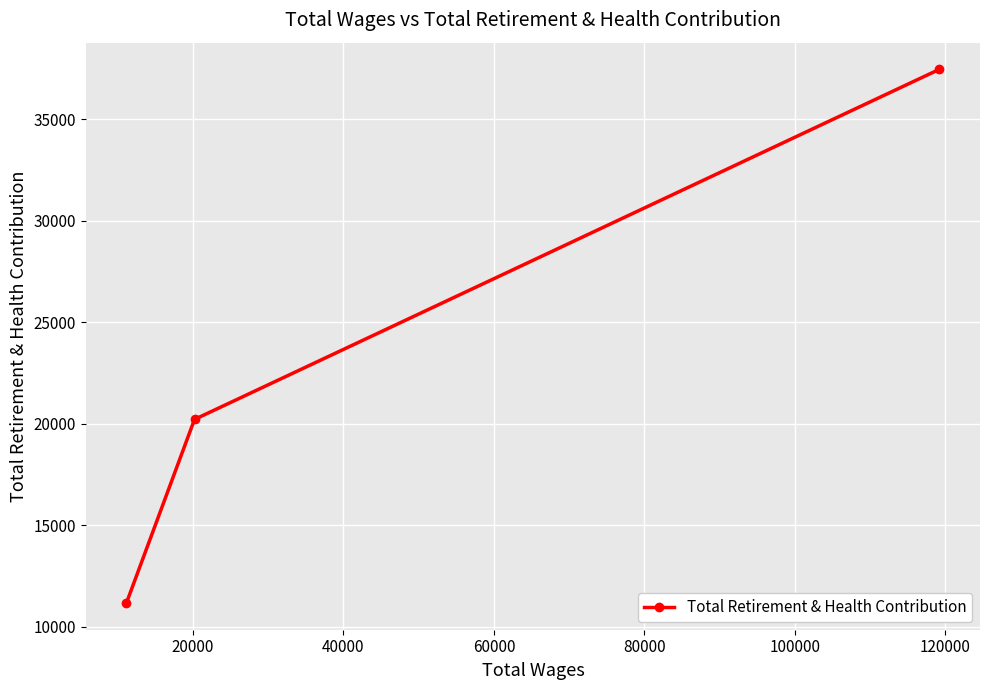

What is the value of the 1st point from the left?

11174